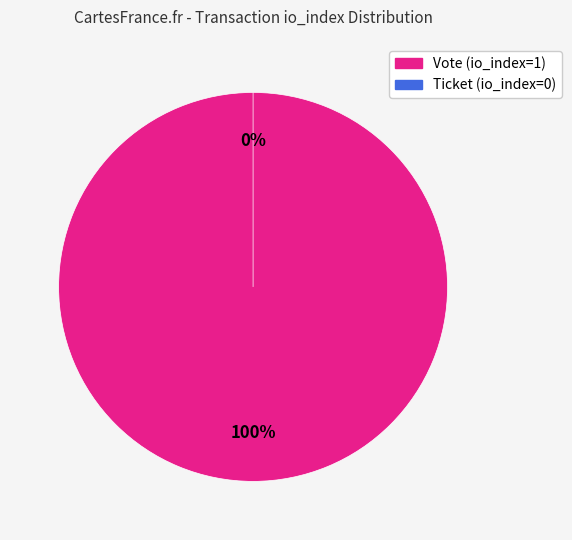

To the nearest percent, what is the average slice percentage?

50%